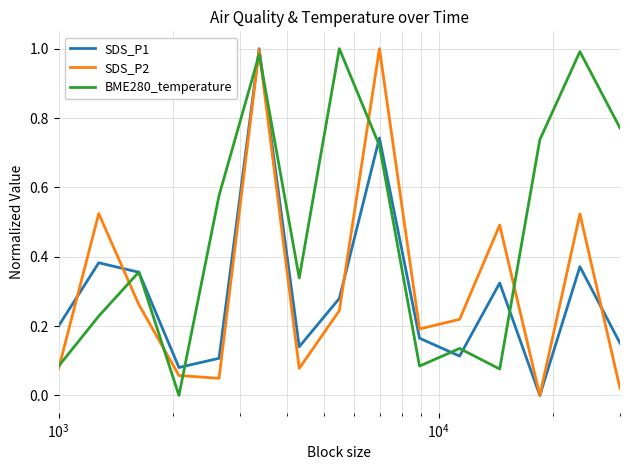

Which series has the largest total across all categories?

BME280_temperature